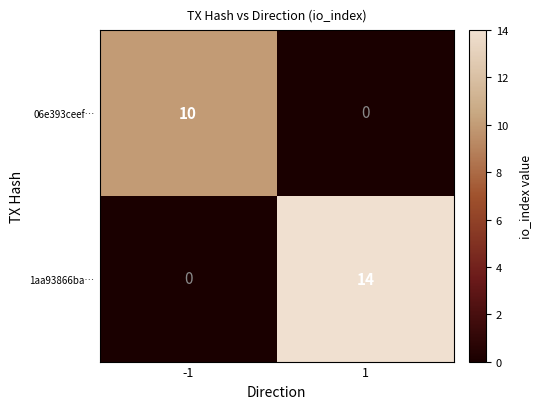

What is the maximum value shown in the chart?

14